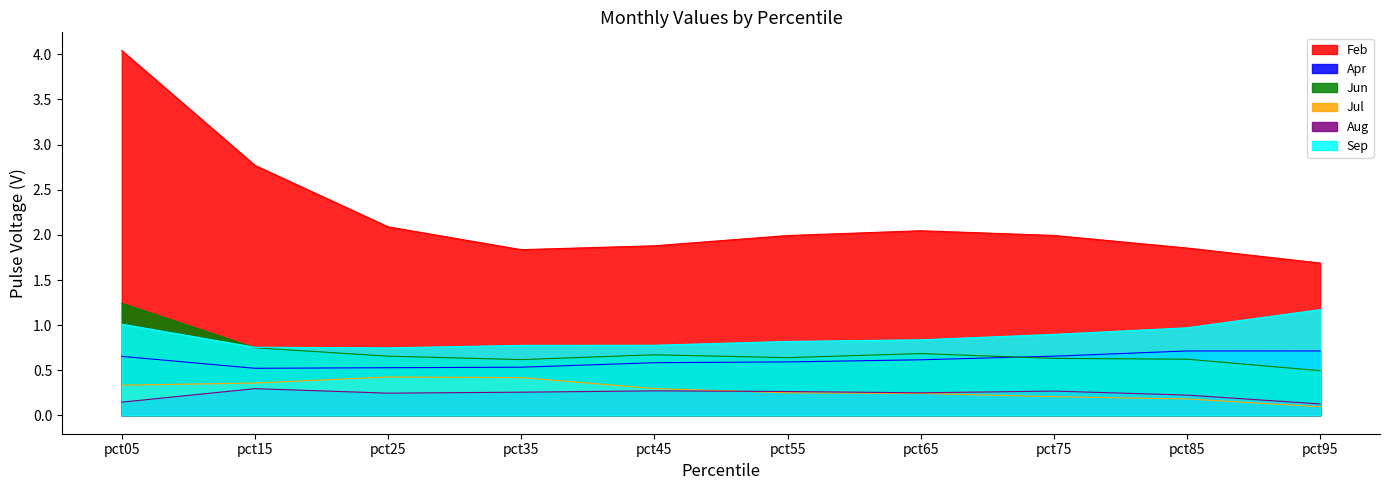

What is the value of the Sep point at the 4th from the left?

0.8